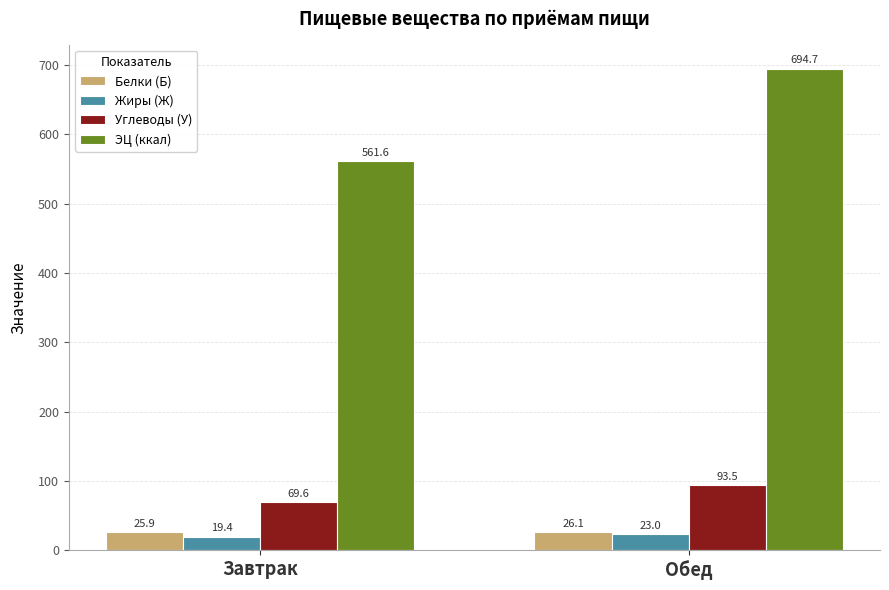

List the series in order of their peak value, highest first.

ЭЦ (ккал), Углеводы (У), Белки (Б), Жиры (Ж)